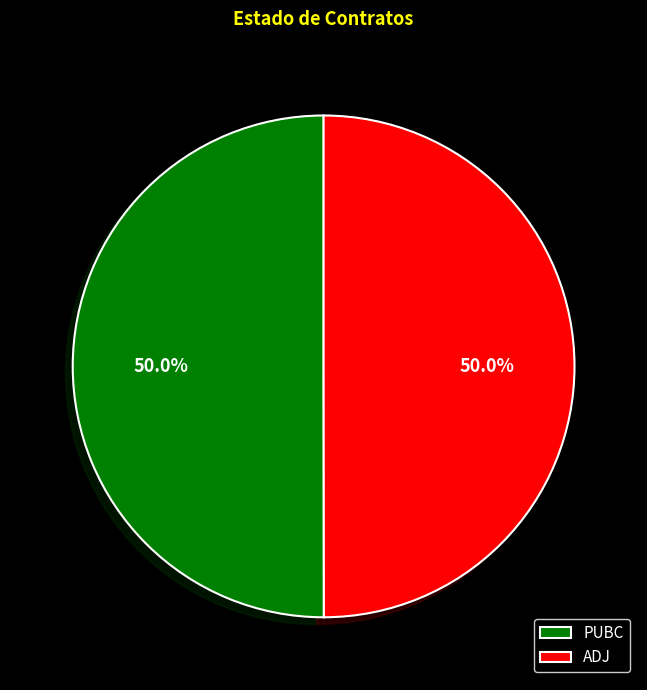

To the nearest percent, what is the combined percentage of PUBC and ADJ?

100%